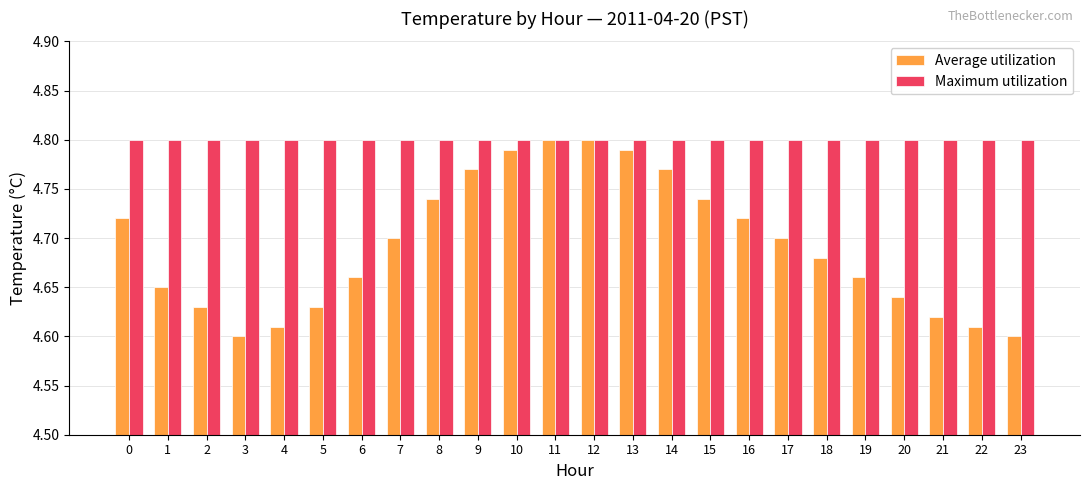

The value of Average utilization at 3 is 2.5. True or false?

False